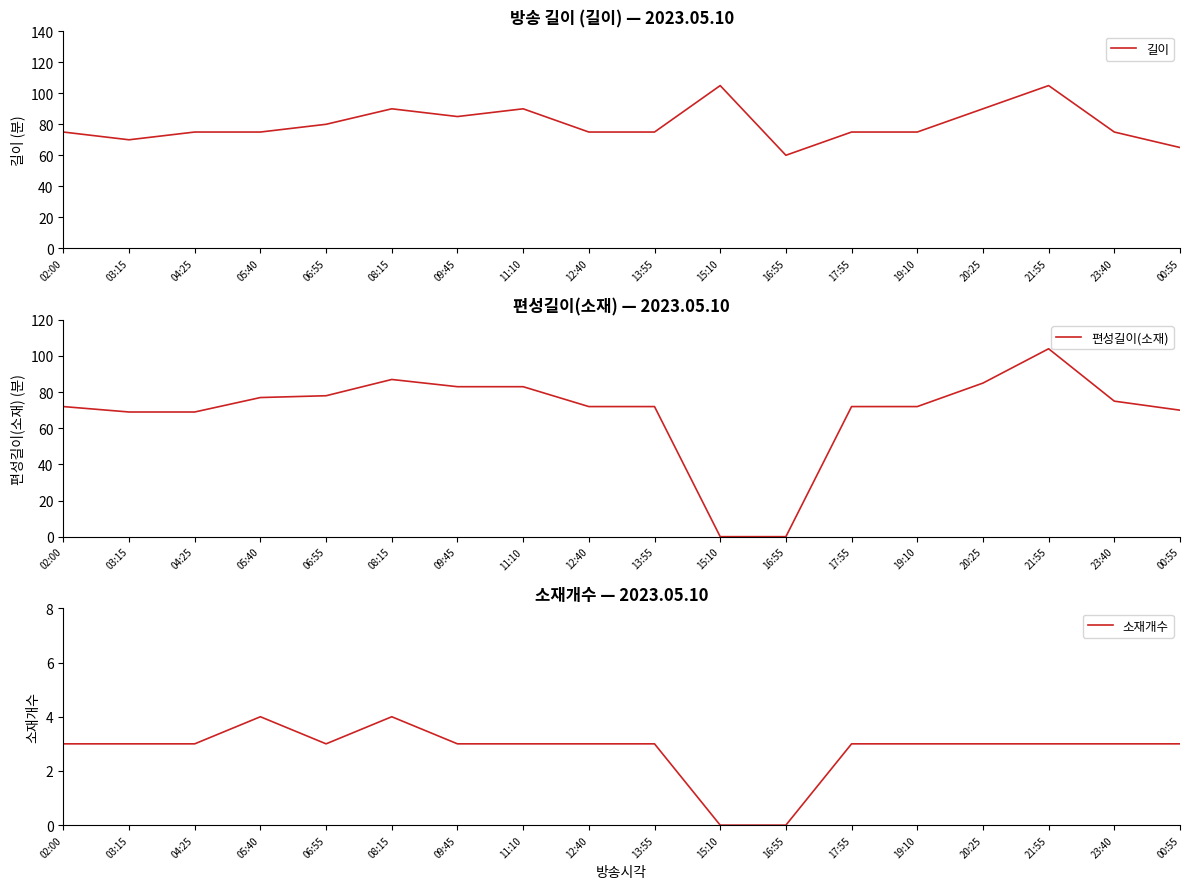

What is the label of the 6th point from the right?

17:55